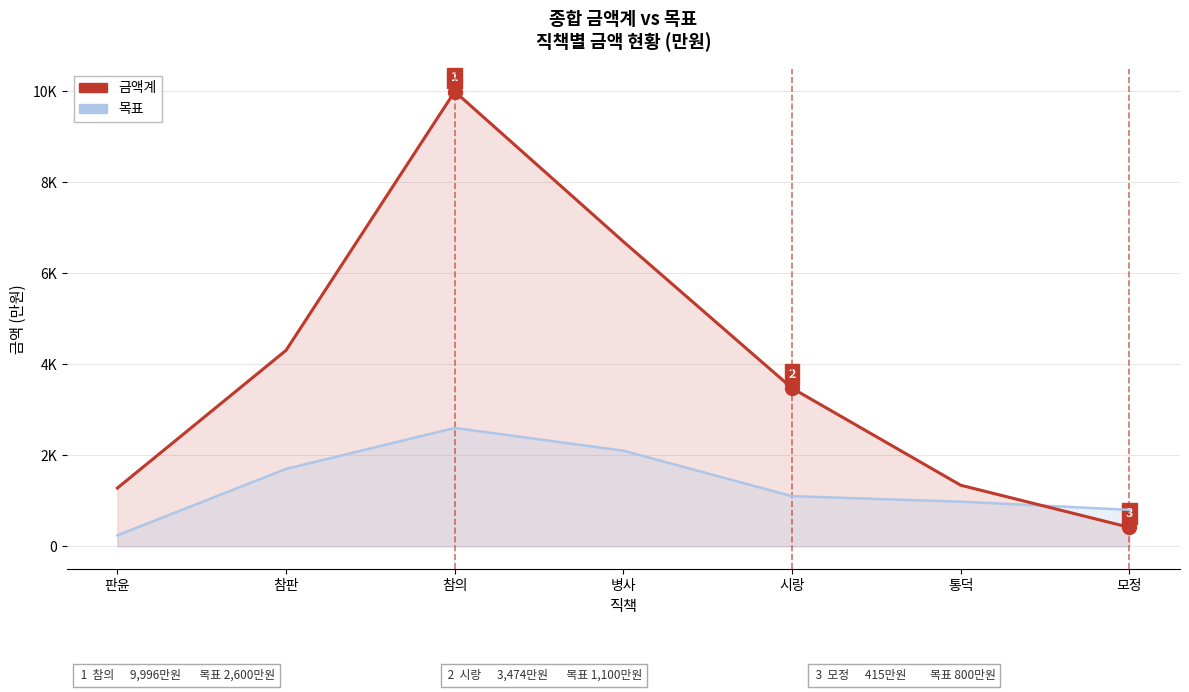

What is the label of the 4th point from the left?

병사